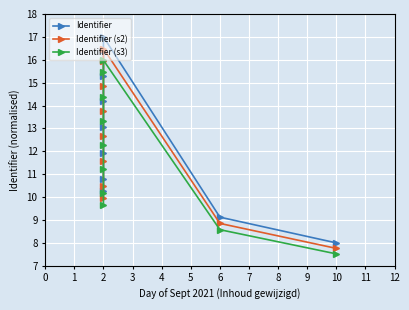

What is the greatest value displayed?

17.0